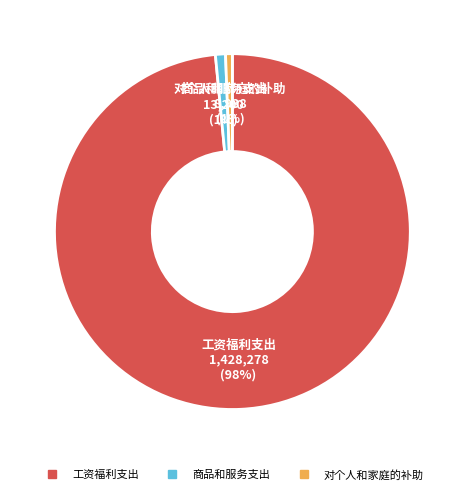

Do 对个人和家庭的补助 and 工资福利支出 together represent more than half of the pie?

Yes